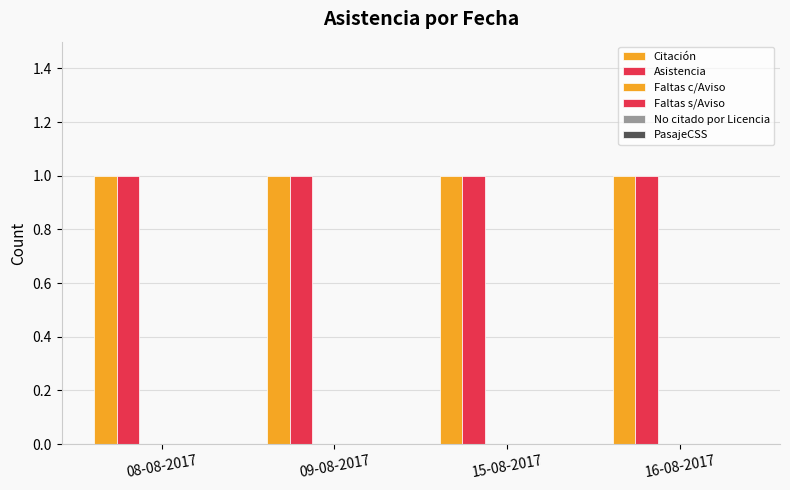

Which category has the highest value in the Faltas s/Aviso series?

08-08-2017